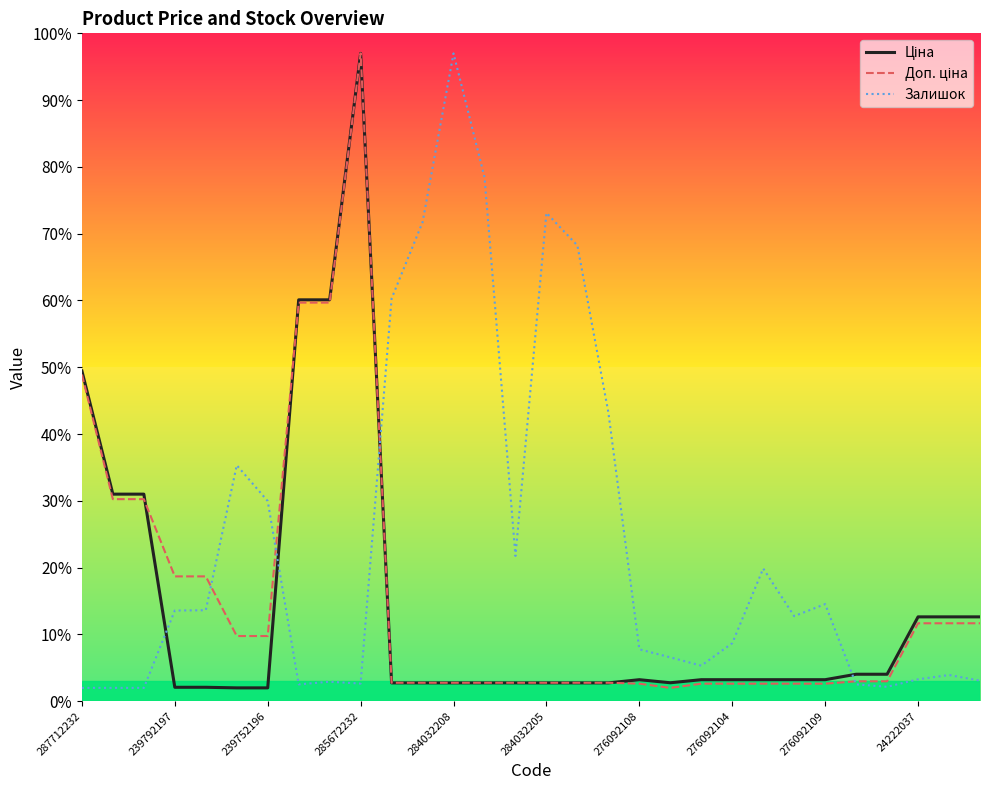

How many categories are shown in the chart?

30